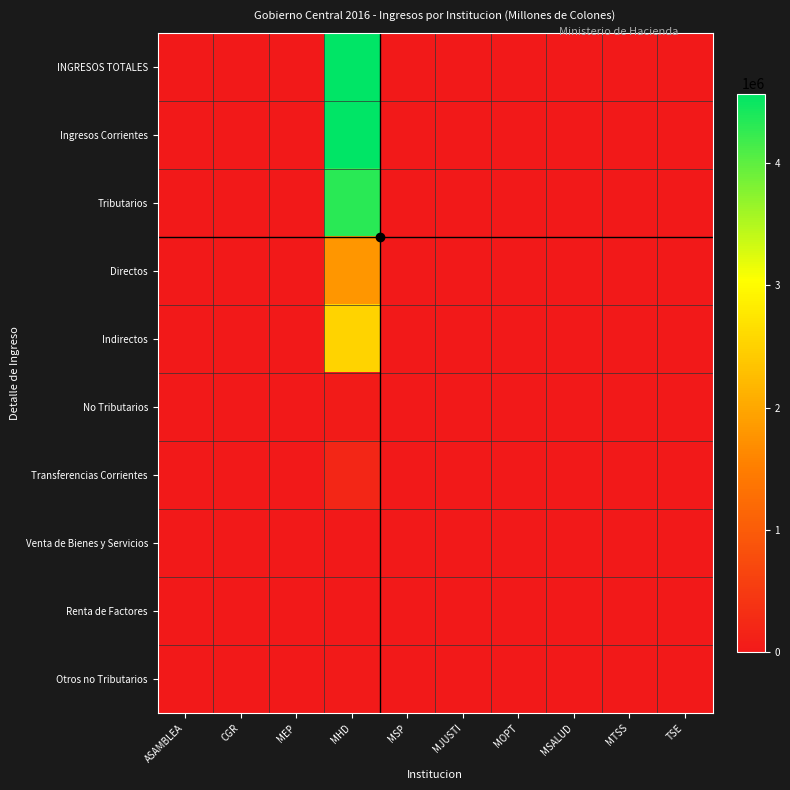

Which series has the widest spread of values?

INGRESOS TOTALES